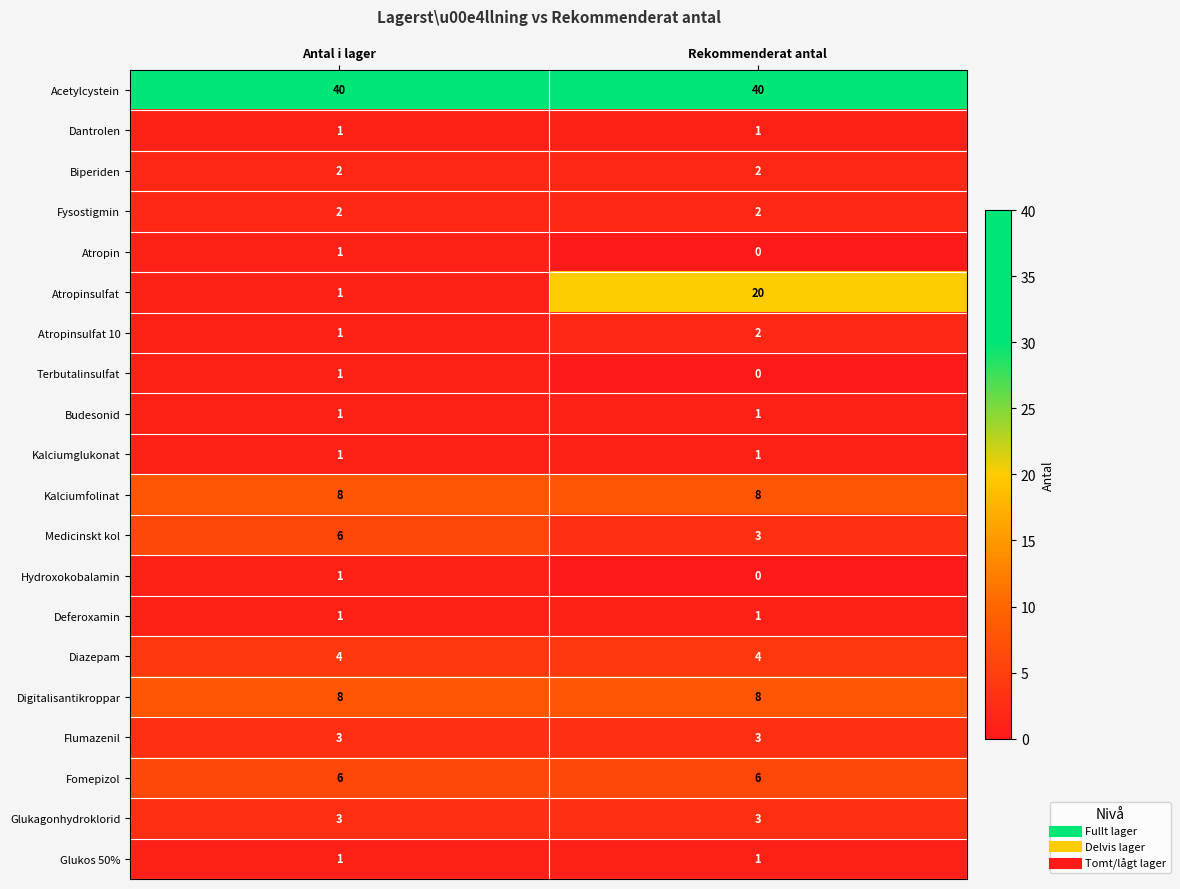

What is the average value of the Flumazenil series?

3